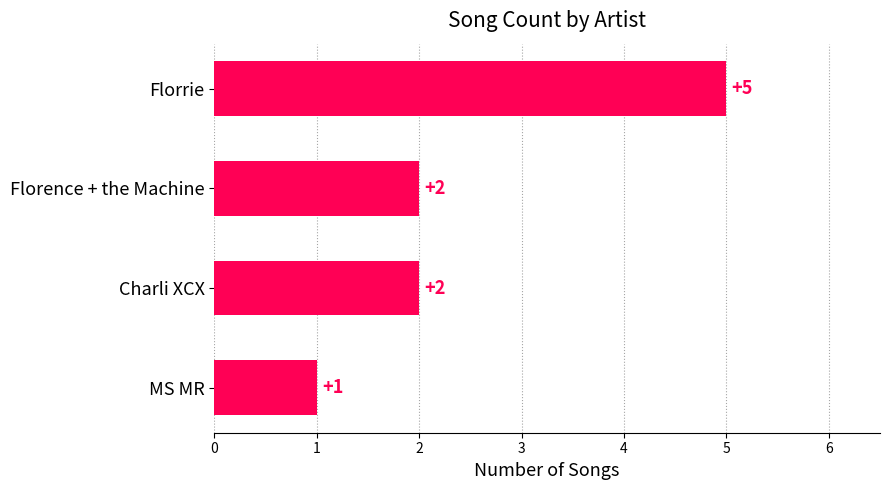

Which has a higher value, MS MR or Florence + the Machine?

Florence + the Machine